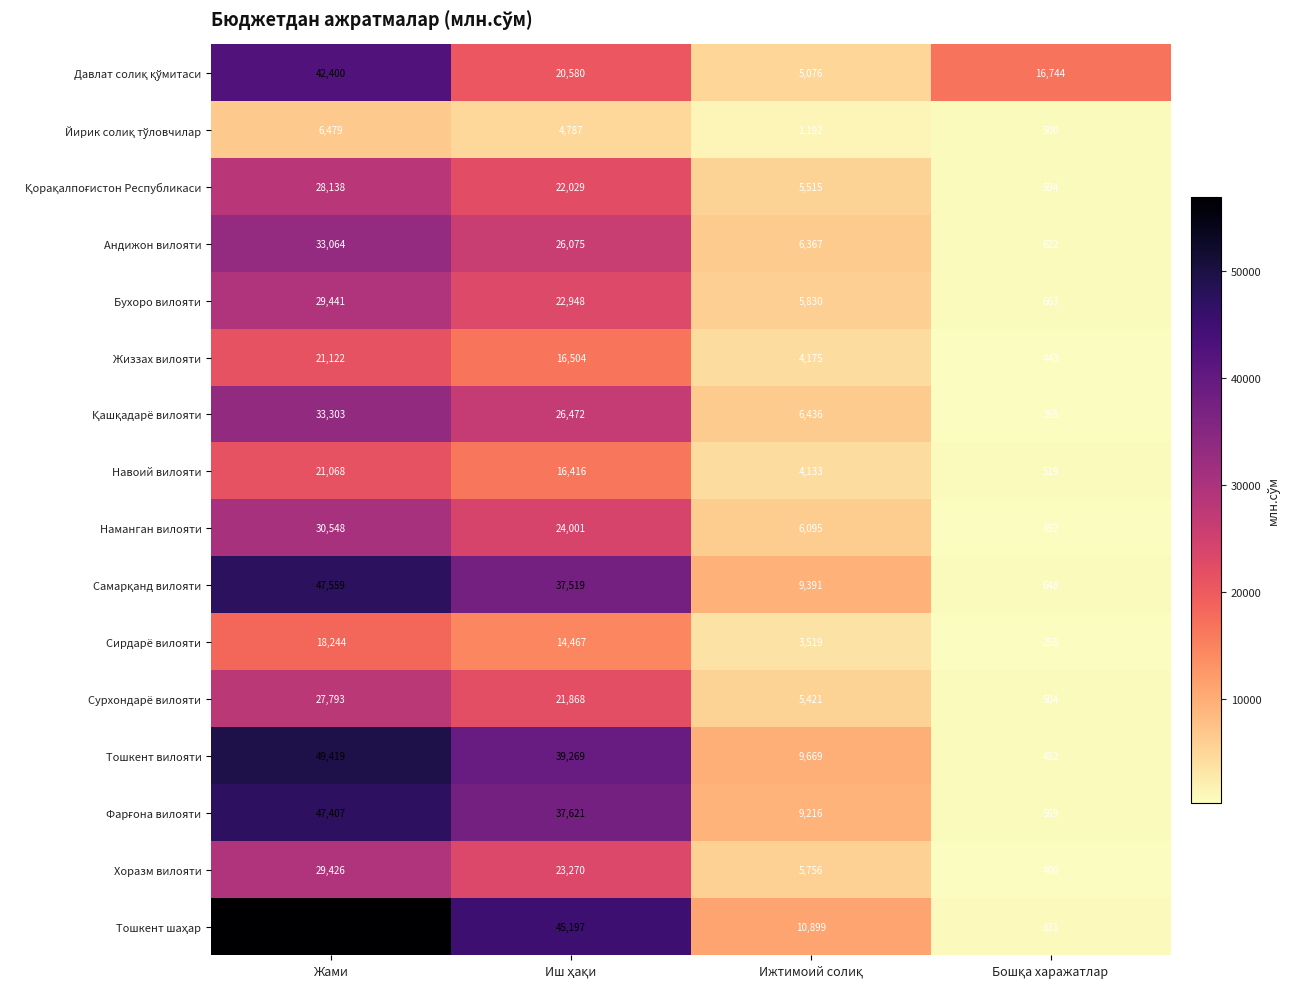

Which category has the highest value in the Жиззах вилояти series?

Жами